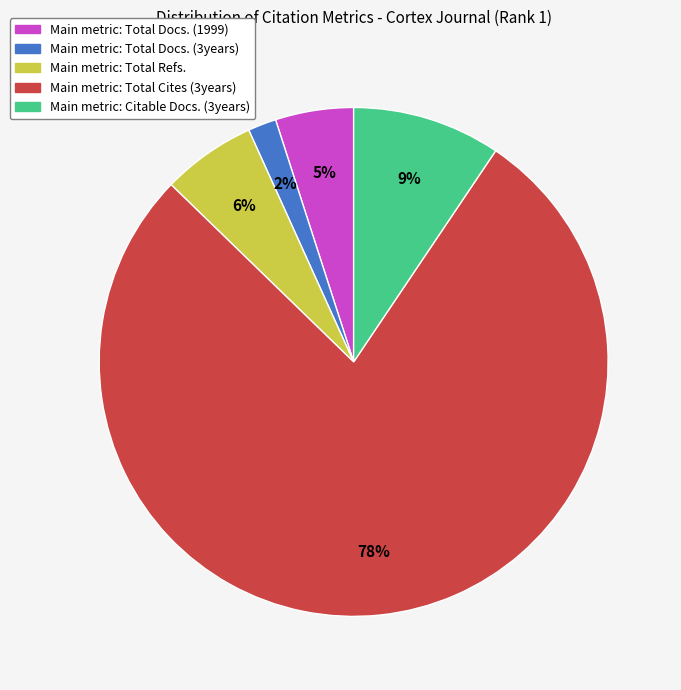

Is there a majority slice in this chart?

Yes